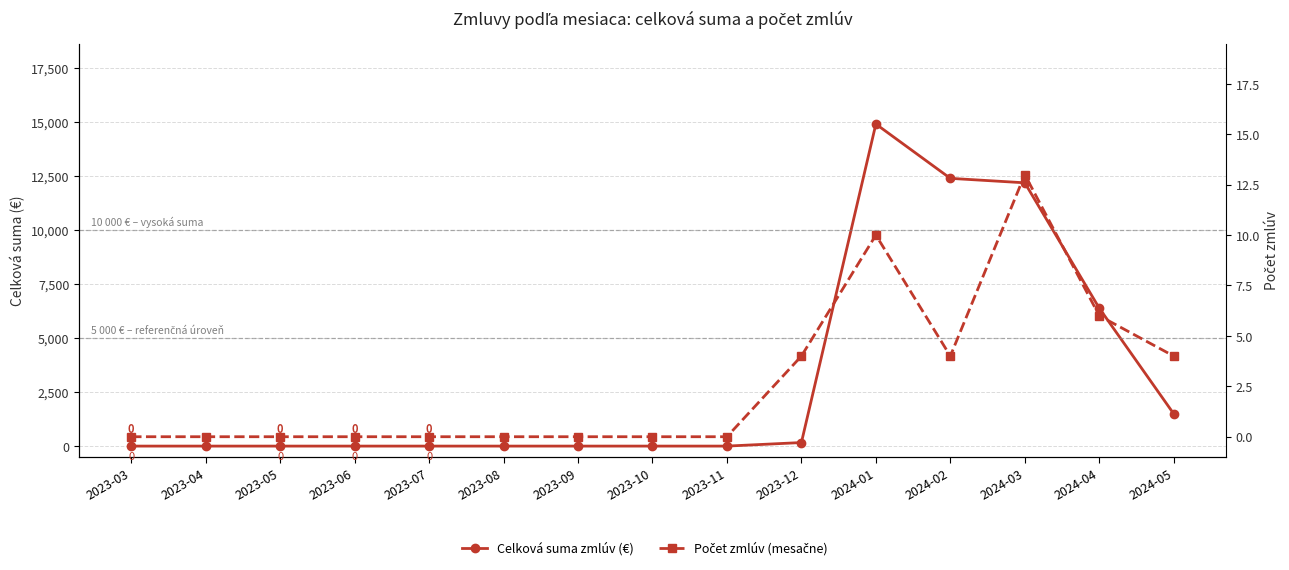

Rank the series at 2023-12 from highest to lowest value.

Celková suma zmlúv (€), Počet zmlúv (mesačne)